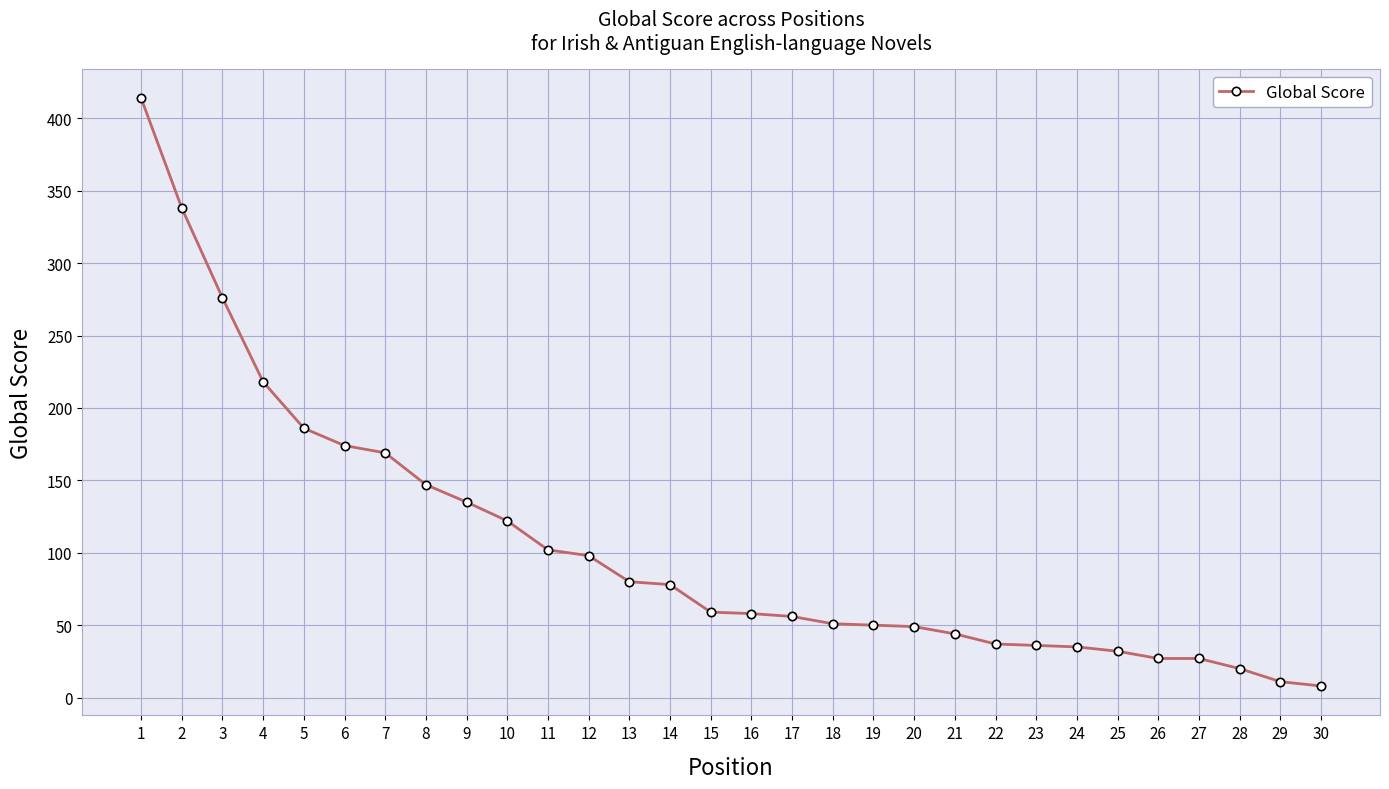

The chart shows a value of 51 at 18. True or false?

True